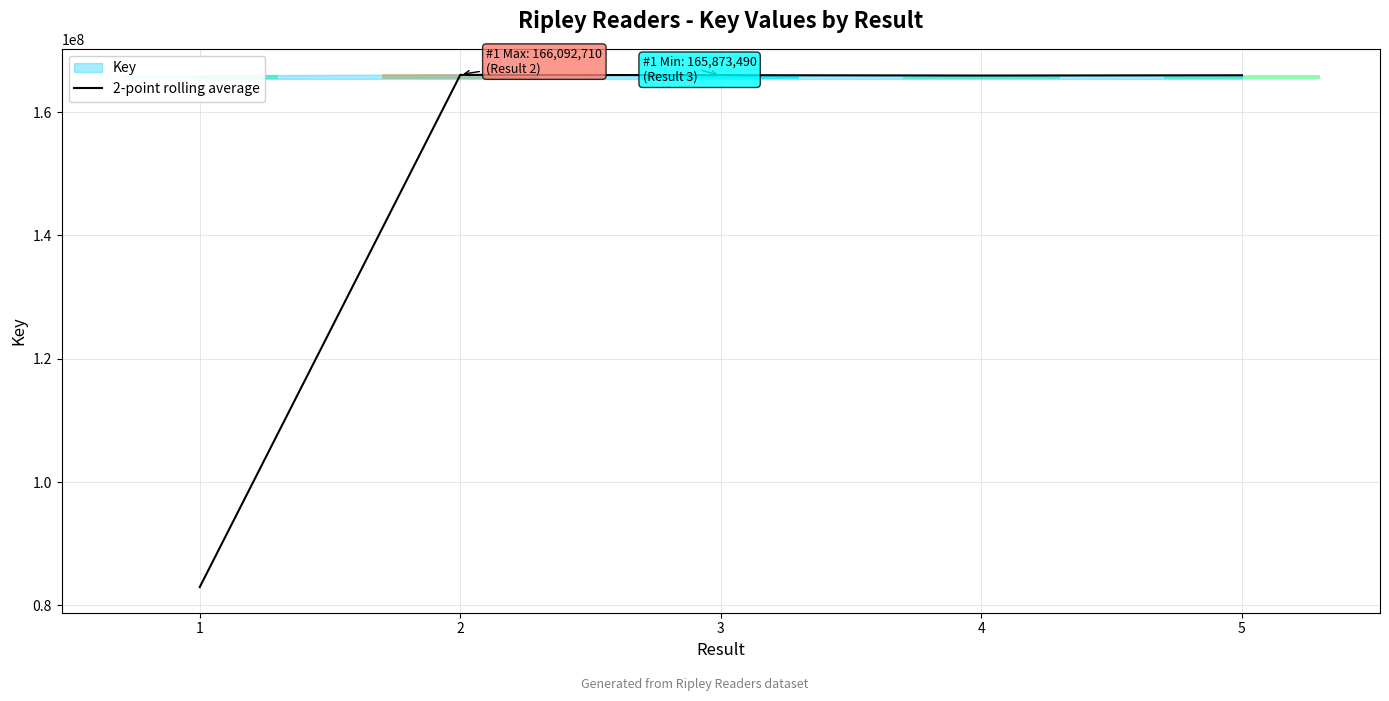

How many bars are there in total?

5